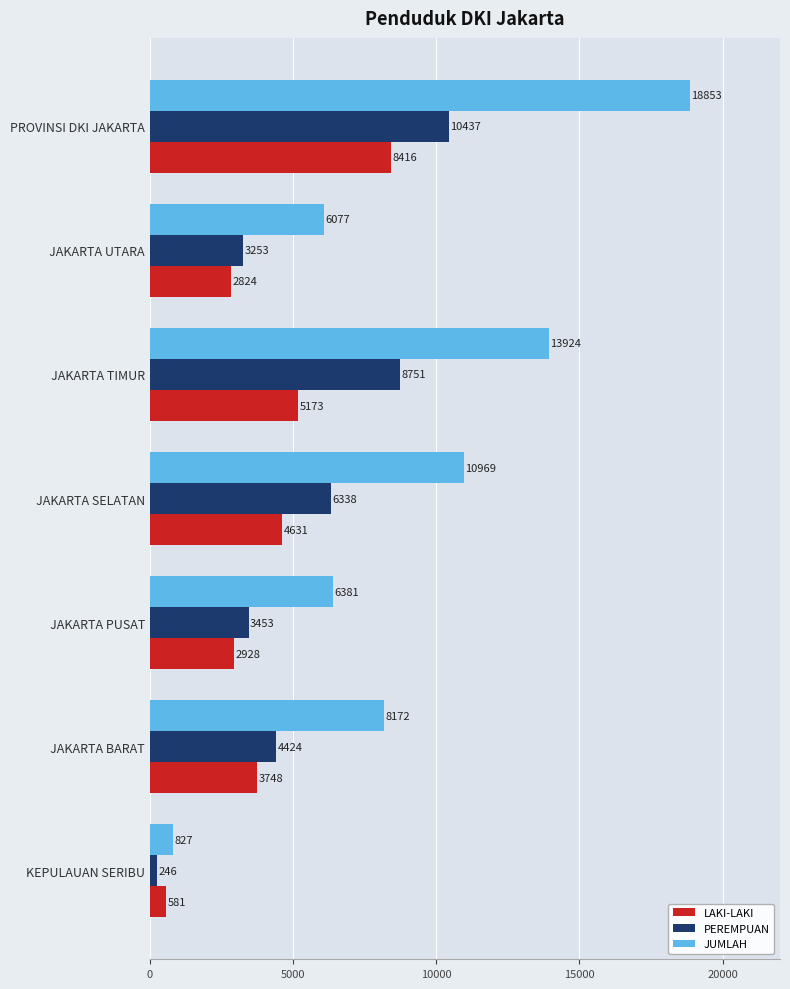

Is it true that LAKI-LAKI equals 2928 at JAKARTA PUSAT?

True